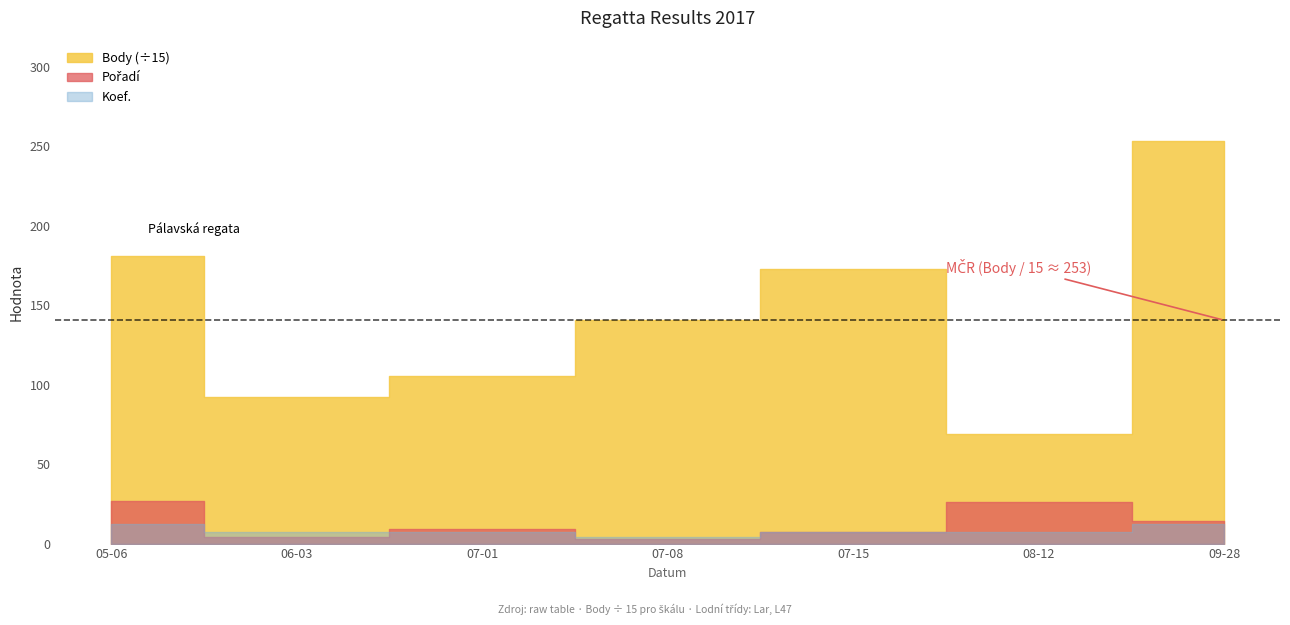

Which series has the largest total across all categories?

Body